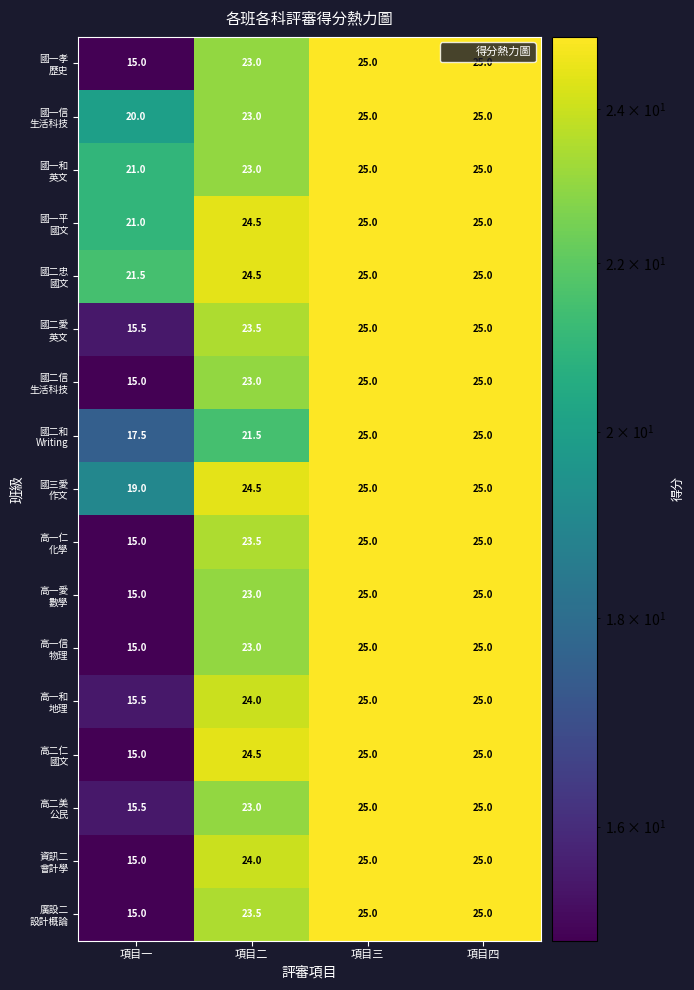

Which category has the lowest value across all series?

項目一